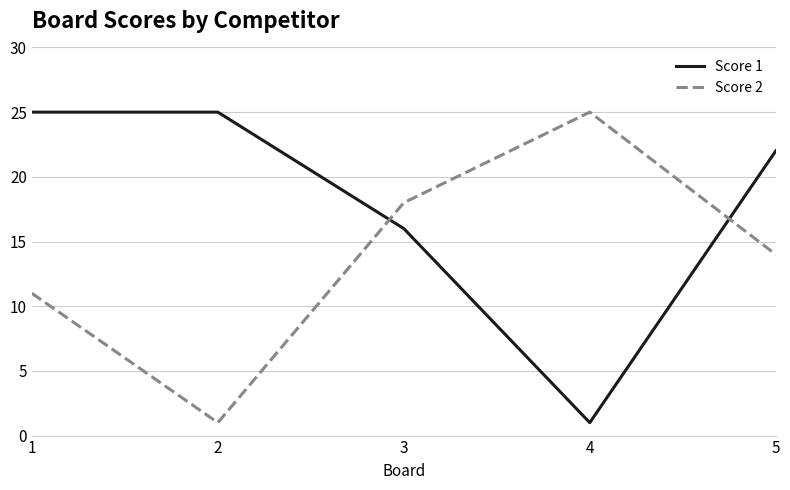

True or false: Score 1 has more than 1 points higher than both neighbors.

False